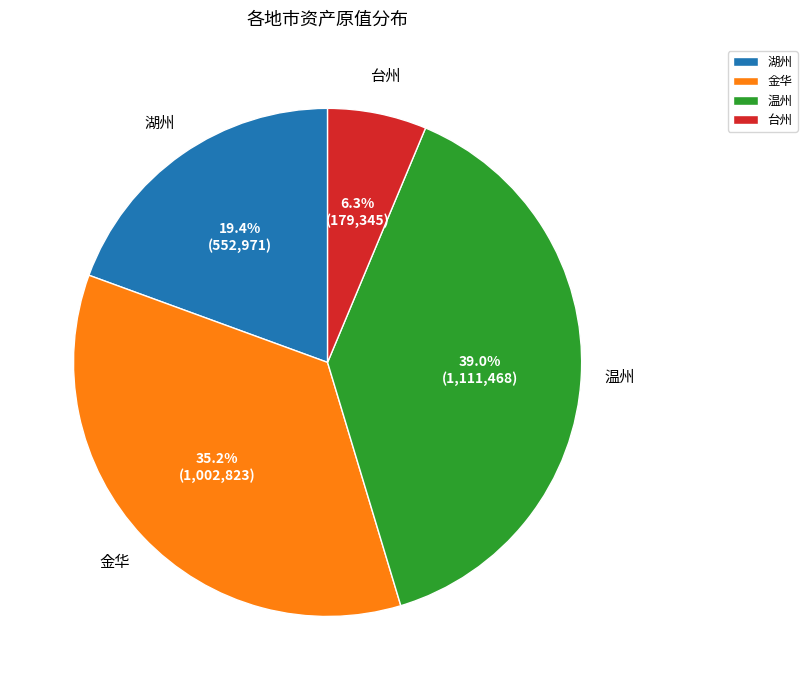

What percentage is the 金华 slice, to the nearest percent?

35%